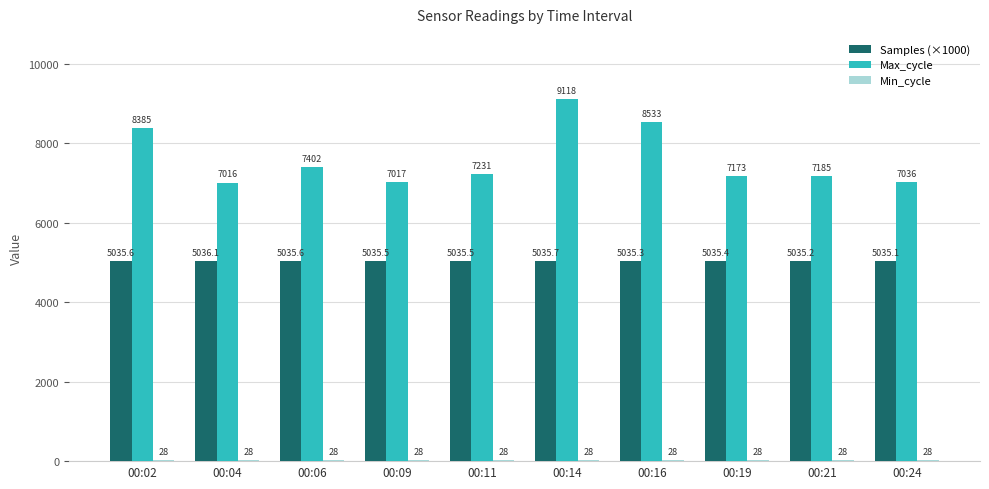

Between 00:14 and 00:19, which series saw the biggest shift?

Max_cycle